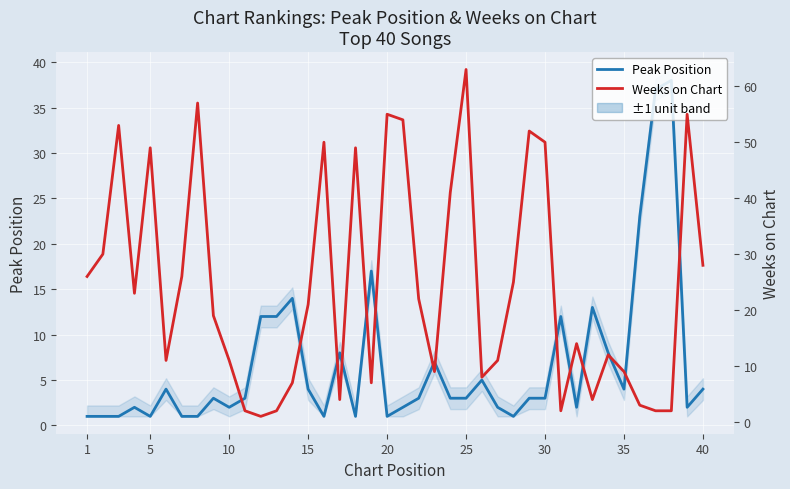

Which series has the largest total across all categories?

Weeks on Chart